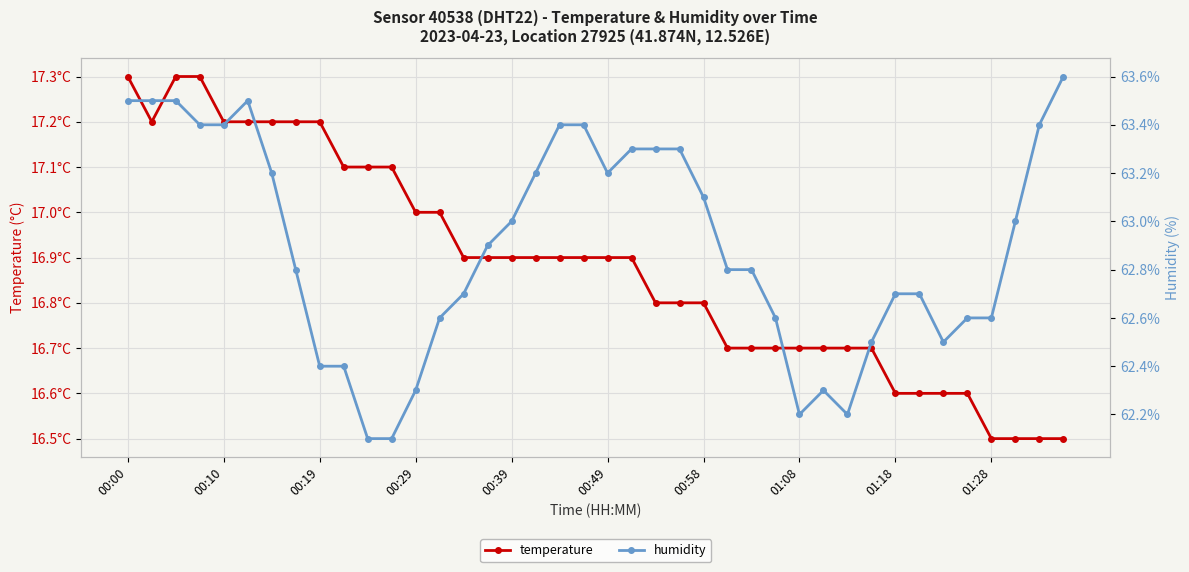

How many distinct data groups are displayed?

2